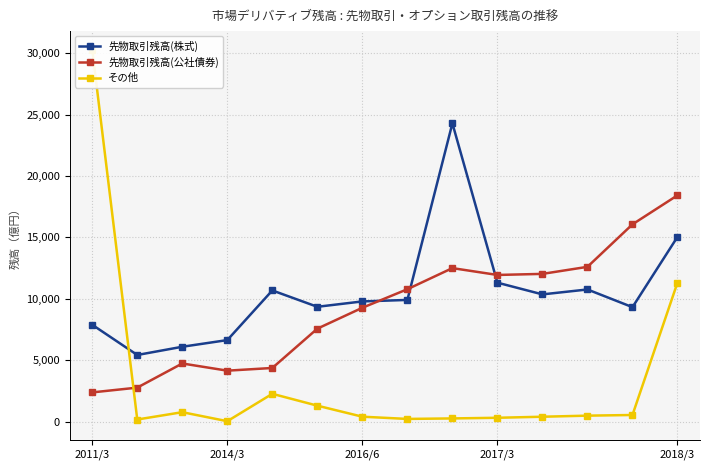

What is the lowest value of the 先物取引残高(公社債券) series?

2382.9